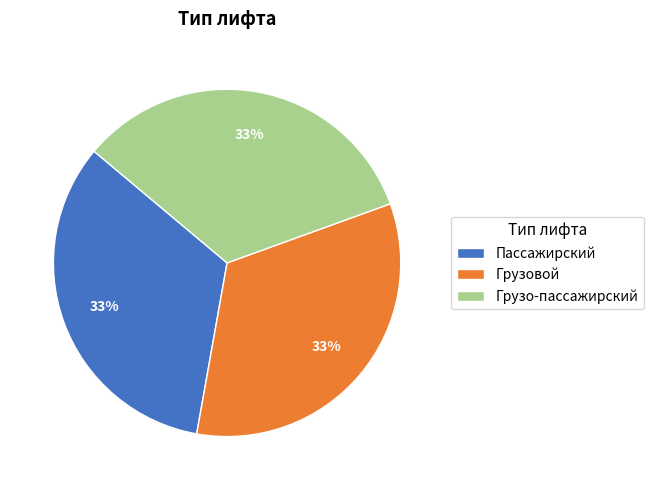

To the nearest percent, what portion does Грузо-пассажирский represent?

33%